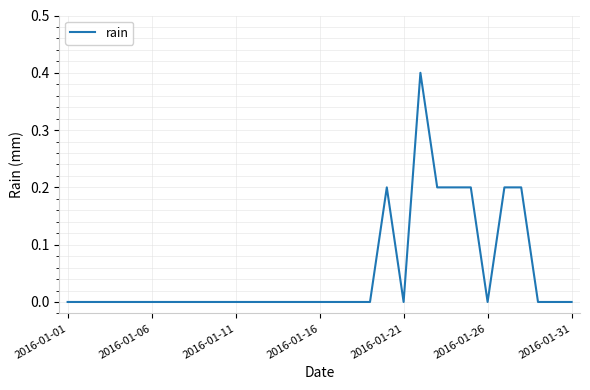

Count the values in the range 0 to 1.

31